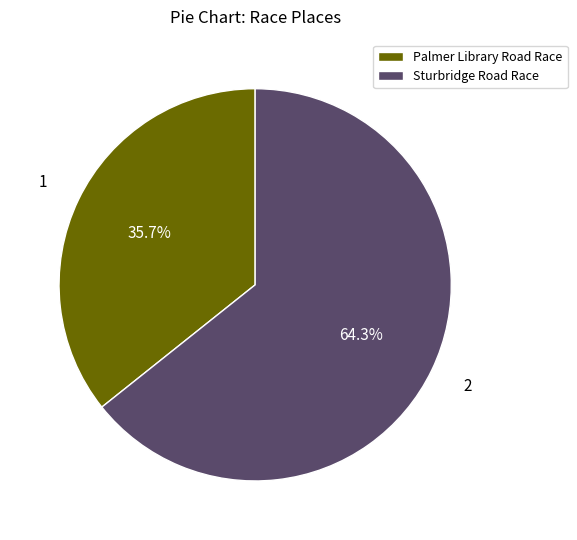

How many segments does this pie chart have?

2